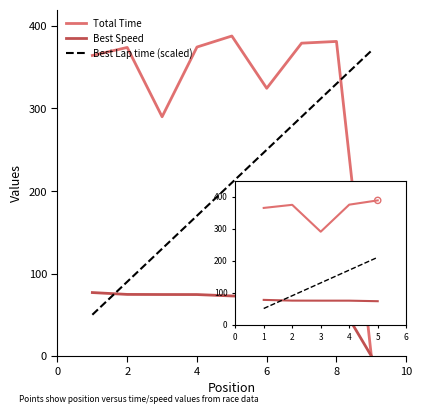

Which series has the largest total across all categories?

Total Time